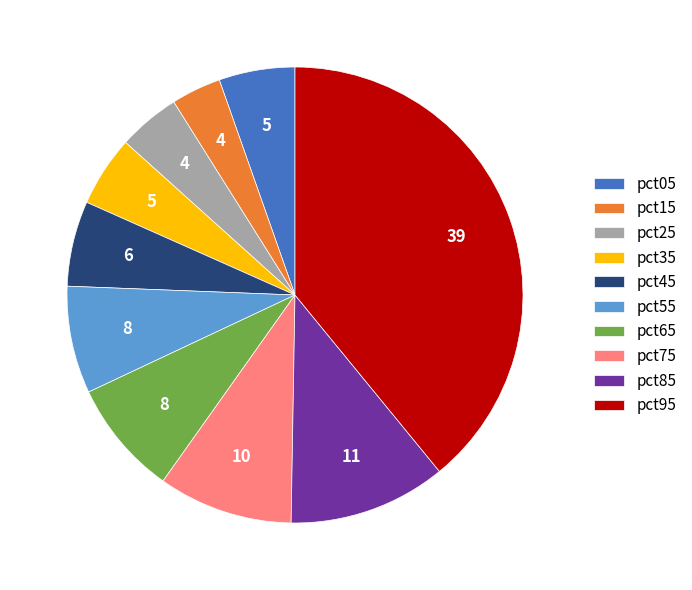

Does pct25 represent more than half of the total?

No